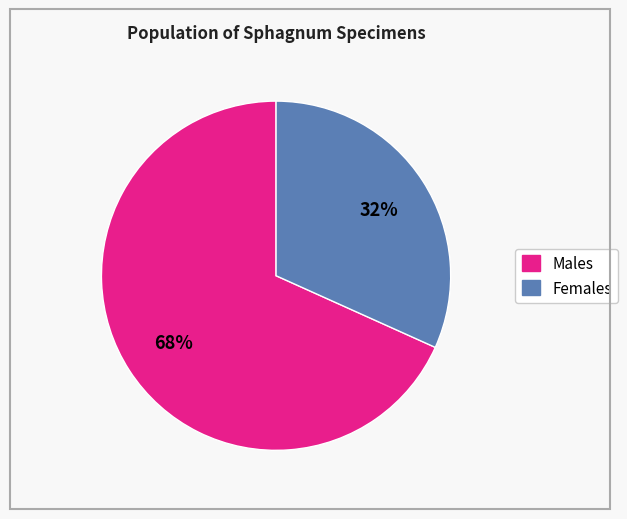

To the nearest percent, what is the average slice percentage?

50%